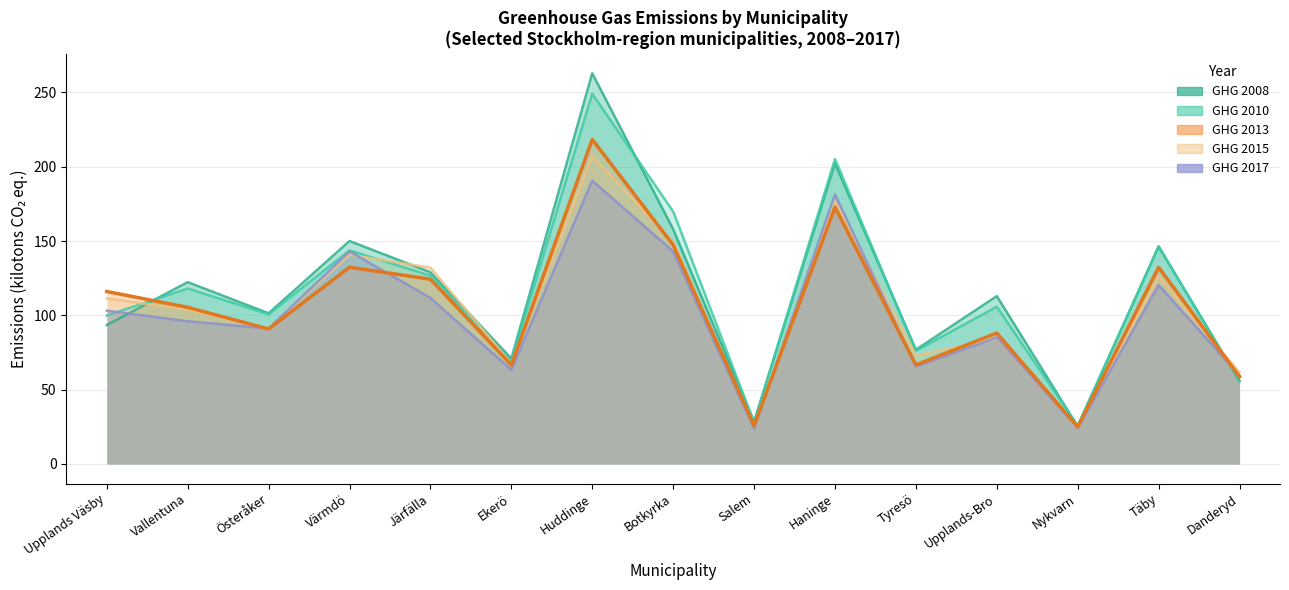

Between Järfälla and Täby, which is larger?

Täby